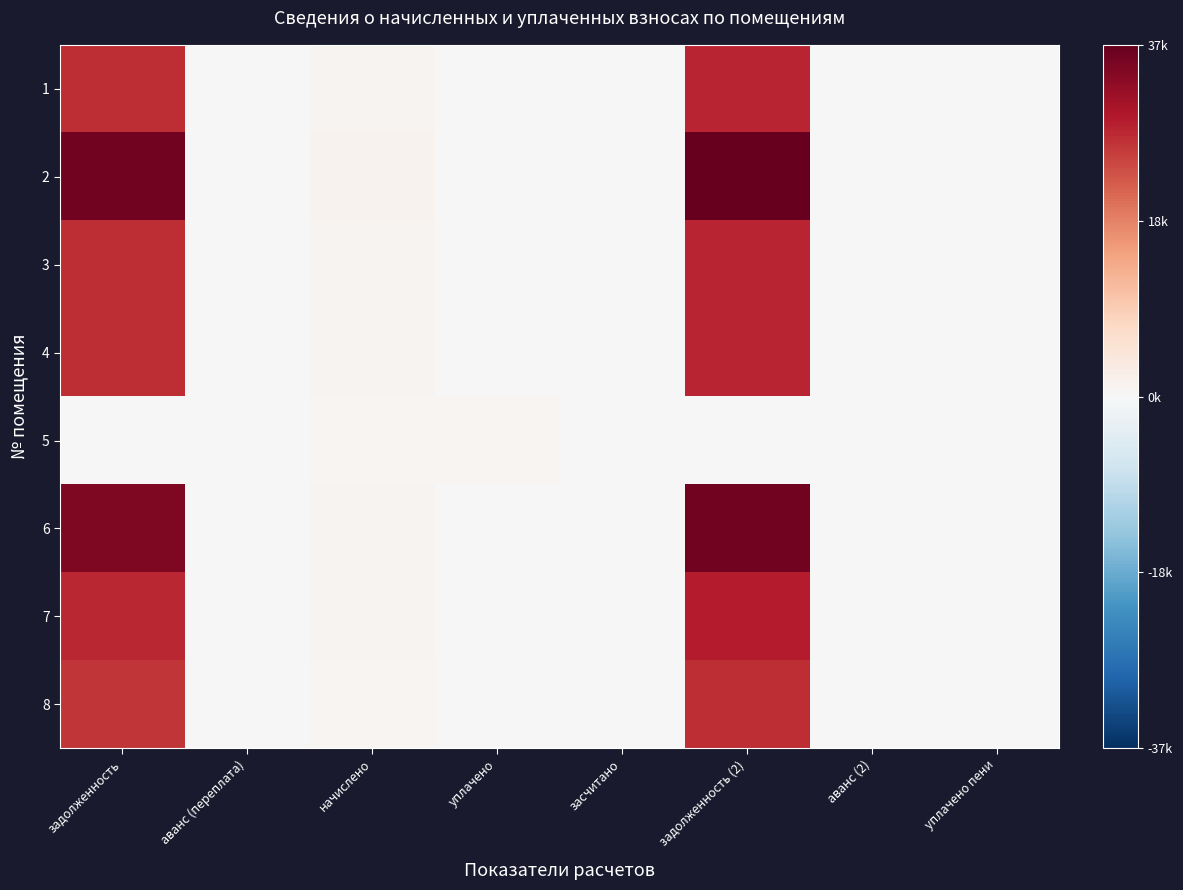

At which category is the sum across all series the highest?

задолженность (2)